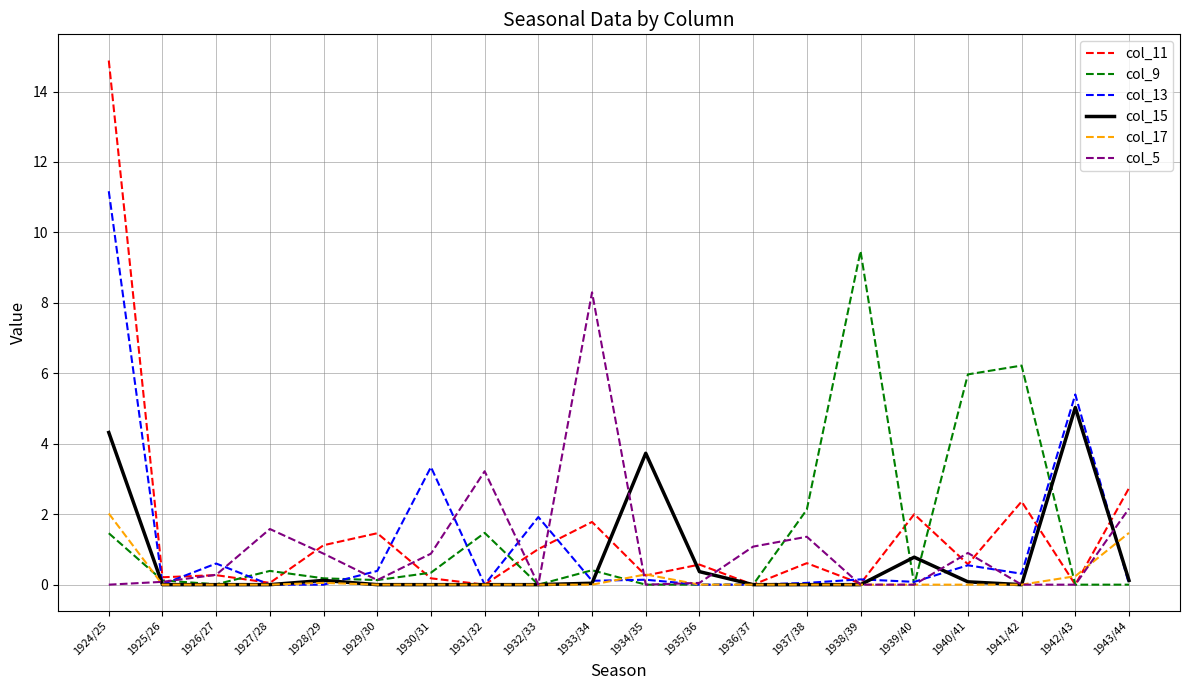

Is it true that col_9 equals 2.1 at 1937/38?

True